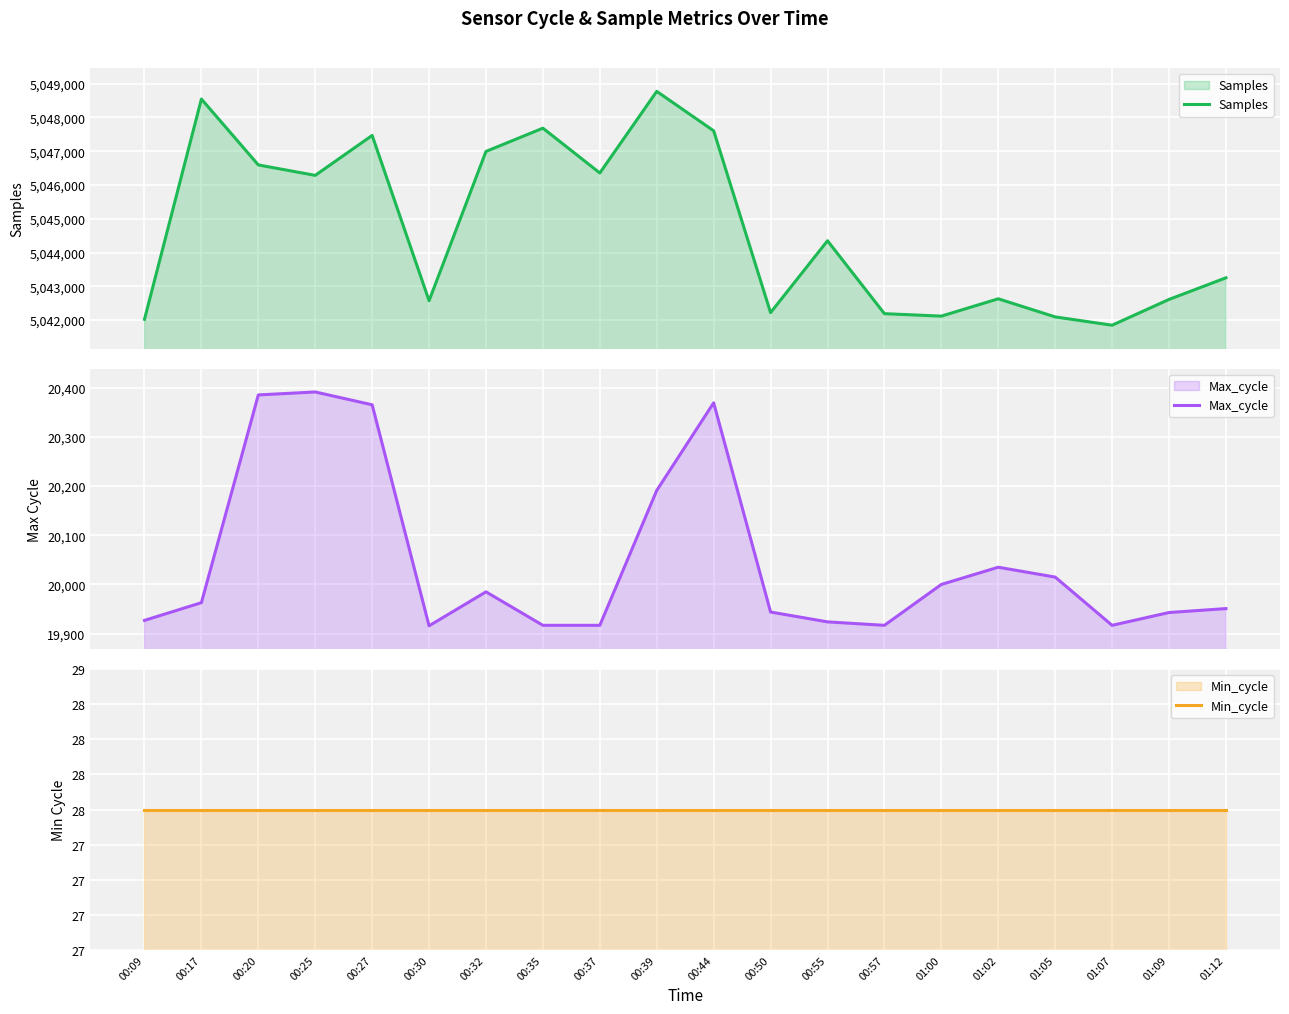

True or false: Min_cycle and Samples intersect in this chart.

False